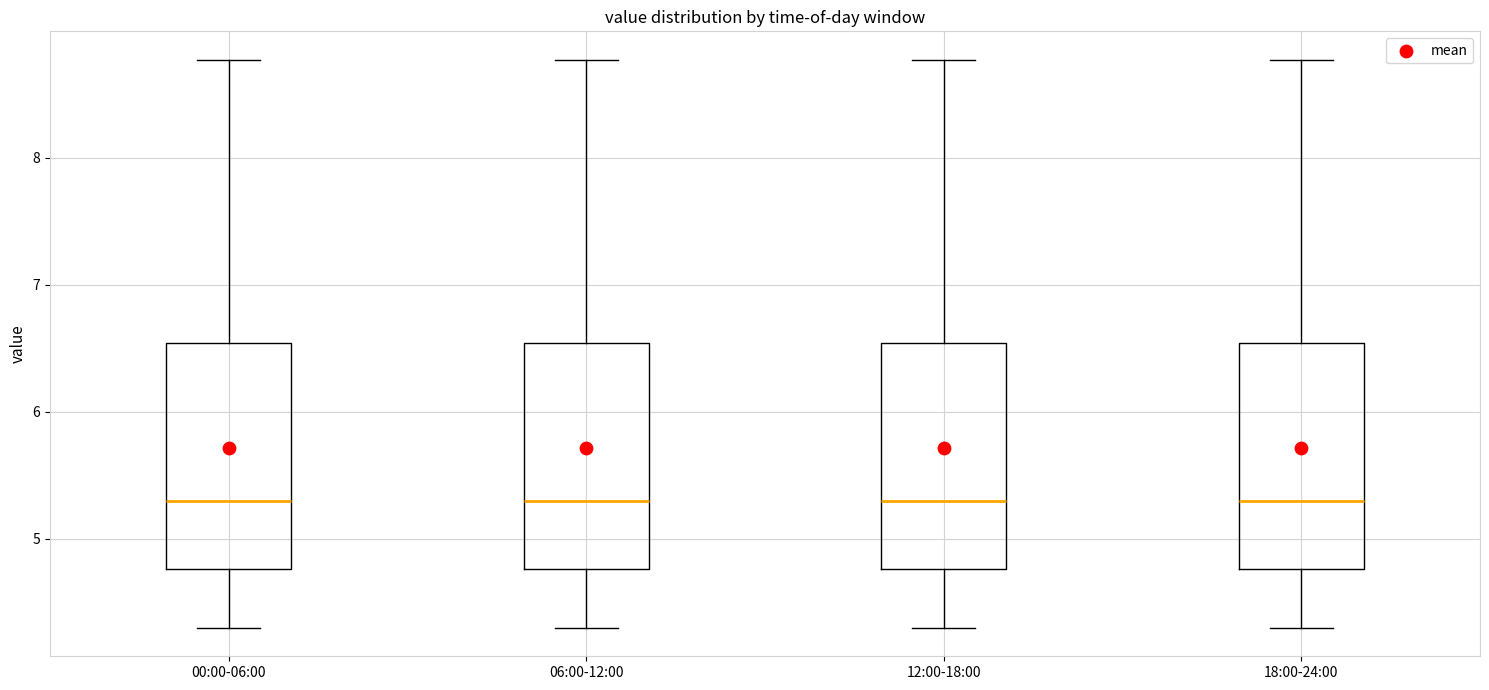

Where does the upper whisker of the box for 12:00-18:00 end on the y-axis? The values are not printed on the chart, so give them approximately, as read against the axis.

8.8